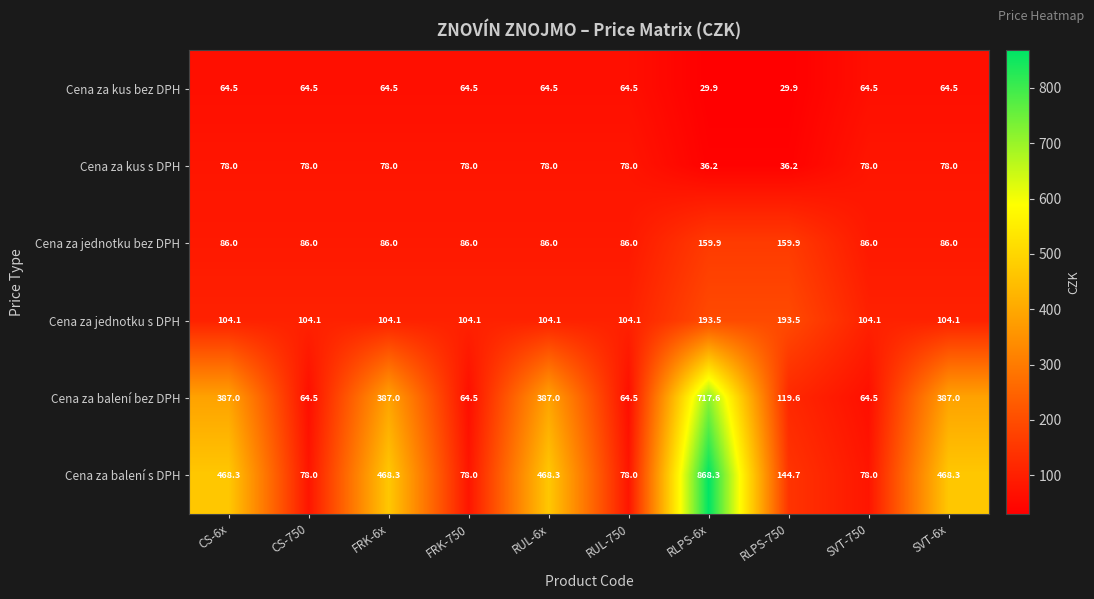

Read the Cena za balení bez DPH value at RUL-6x.

387.0